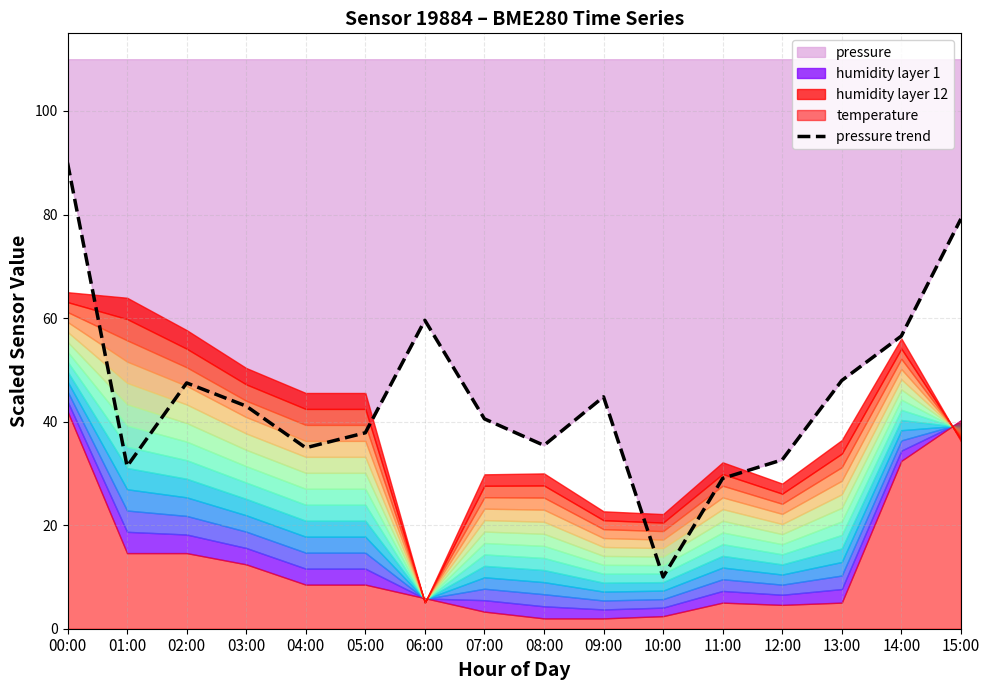

At which label does the data first exceed 43?

00:00